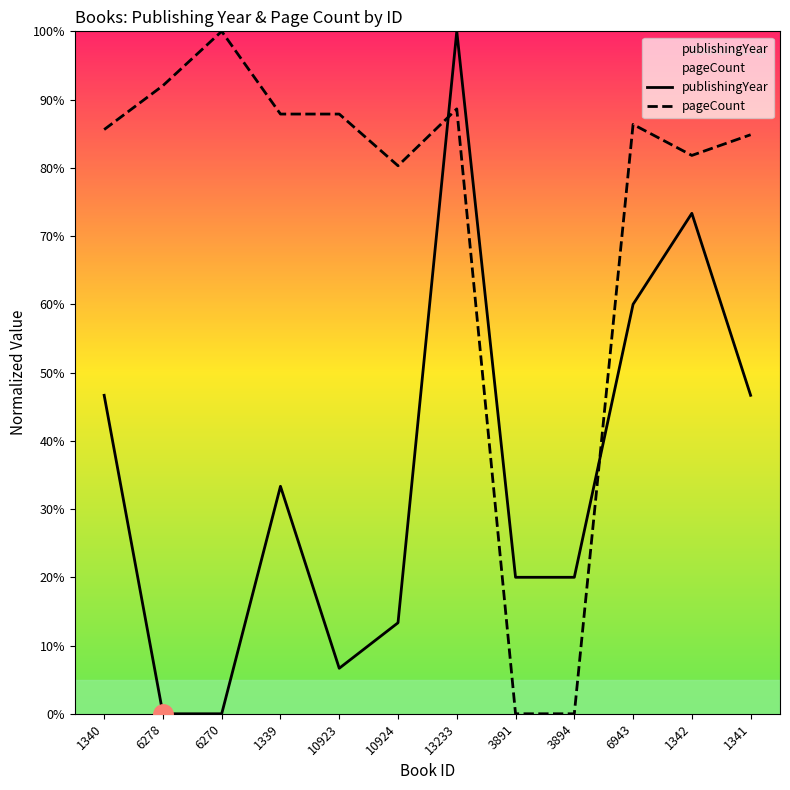

How many lines are shown in the chart?

2